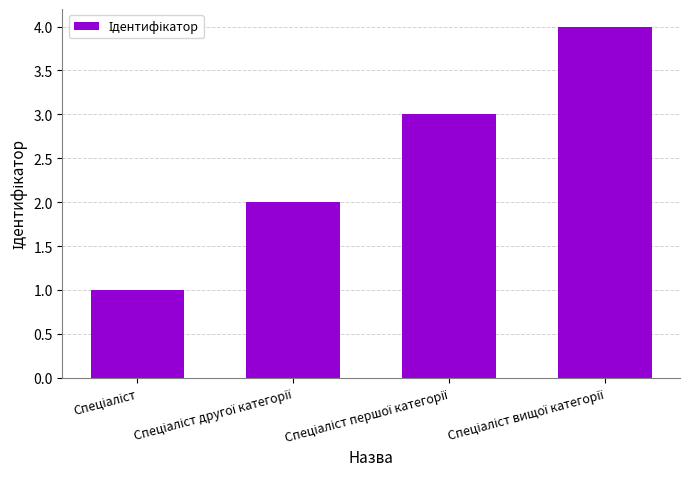

What is the sum of all values?

10